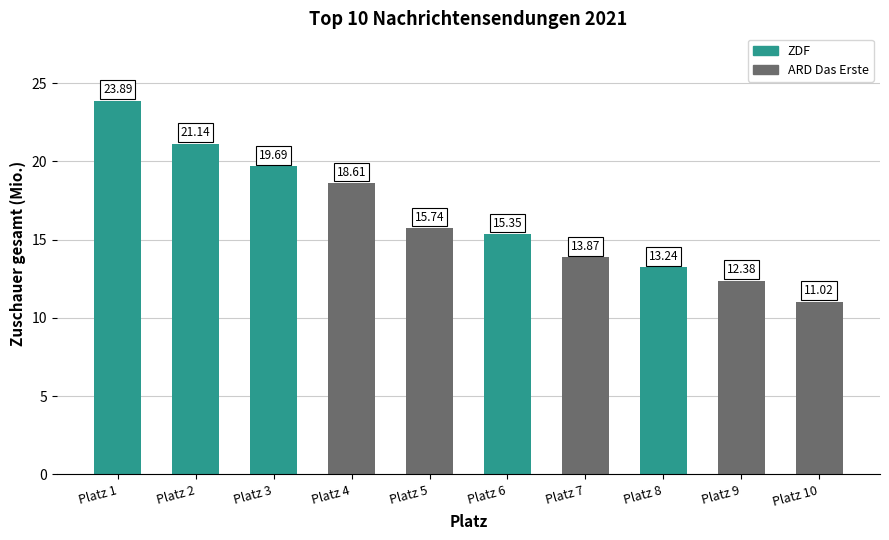

What is the ratio of the value at Platz 3 to the value at Platz 8?

1.5